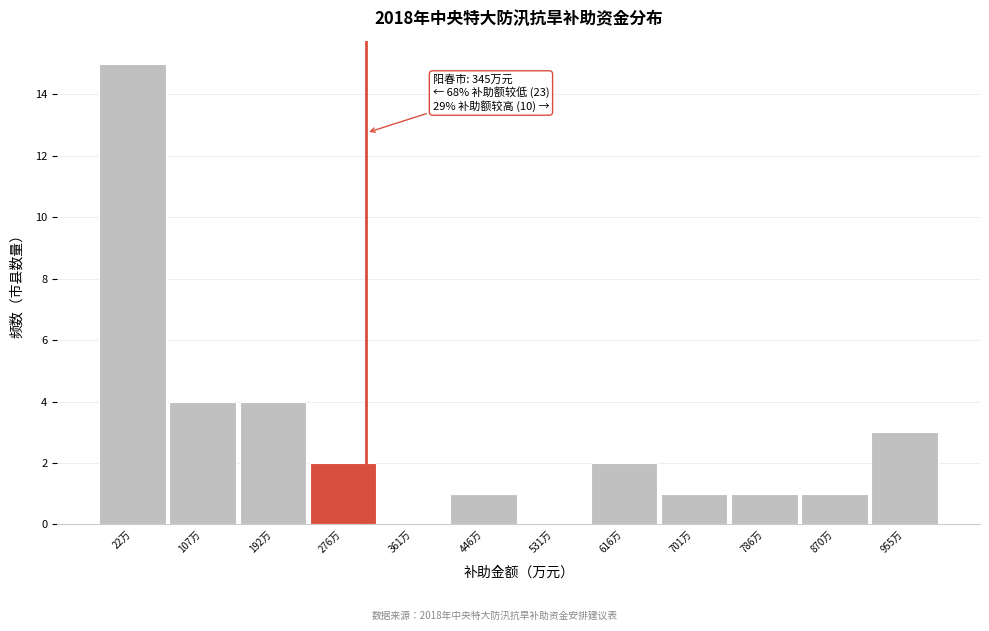

Reading left to right, transcribe all the data shown in this chart.

22万=15	107万=4	192万=4	276万=2	361万=0	446万=1	531万=0	616万=2	701万=1	786万=1	870万=1	955万=3